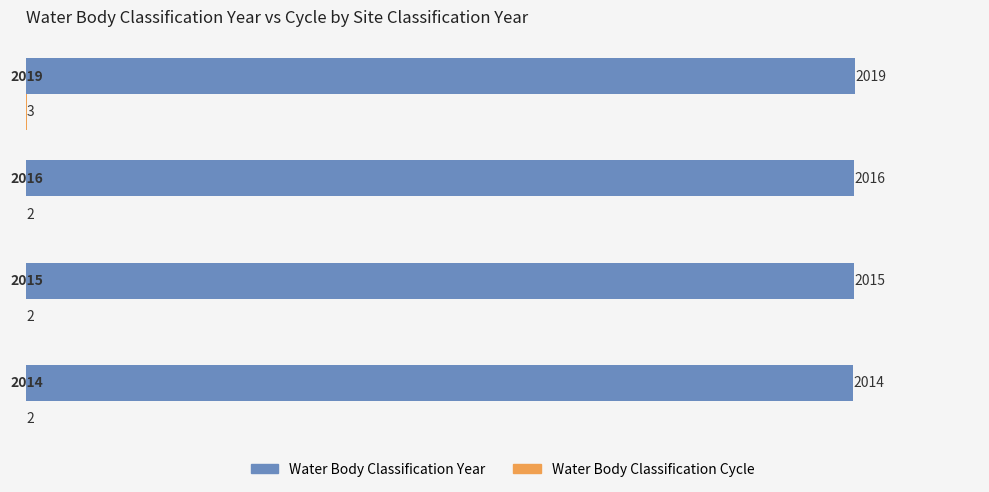

True or false: Water Body Classification Year has a value of 906 at 2015.

False